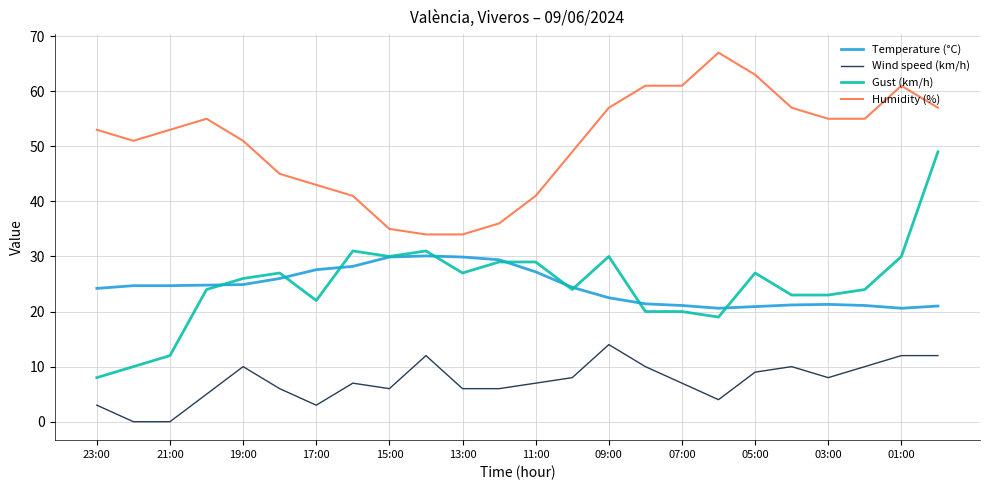

List the series in order of their peak value, lowest first.

Wind speed (km/h), Temperature (°C), Gust (km/h), Humidity (%)